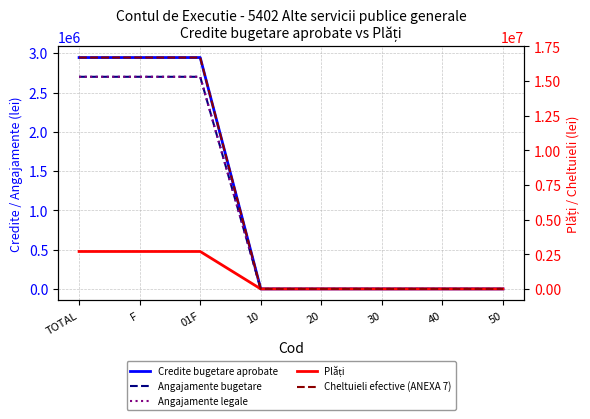

How many values in Plăți are above zero?

3